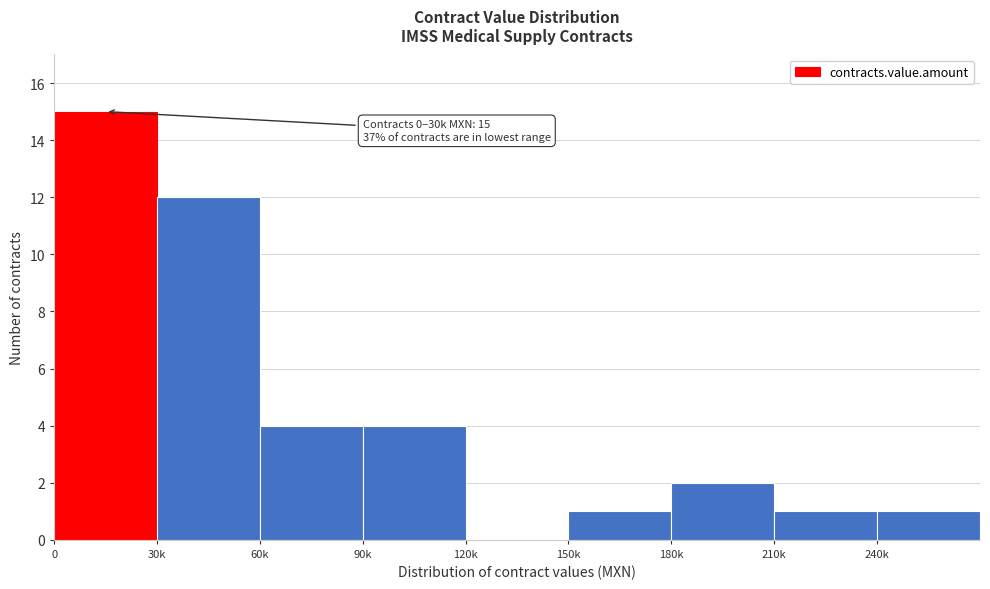

Reading left to right, extract all data points from this chart.

0=15	30k=12	60k=4	90k=4	120k=0	150k=1	180k=2	210k=1	240k=1